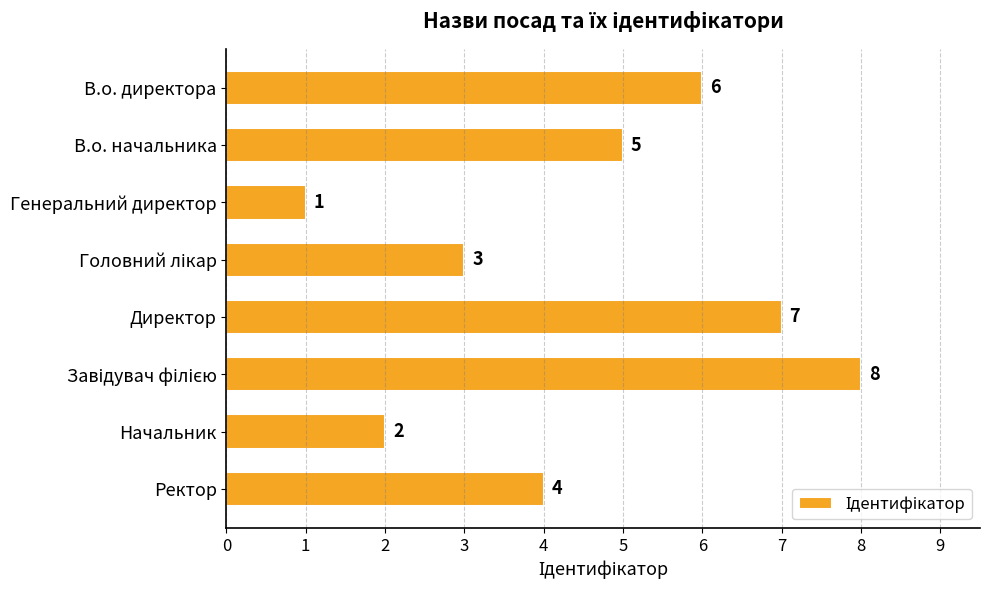

The chart shows a value of 7 at В.о. начальника. True or false?

False